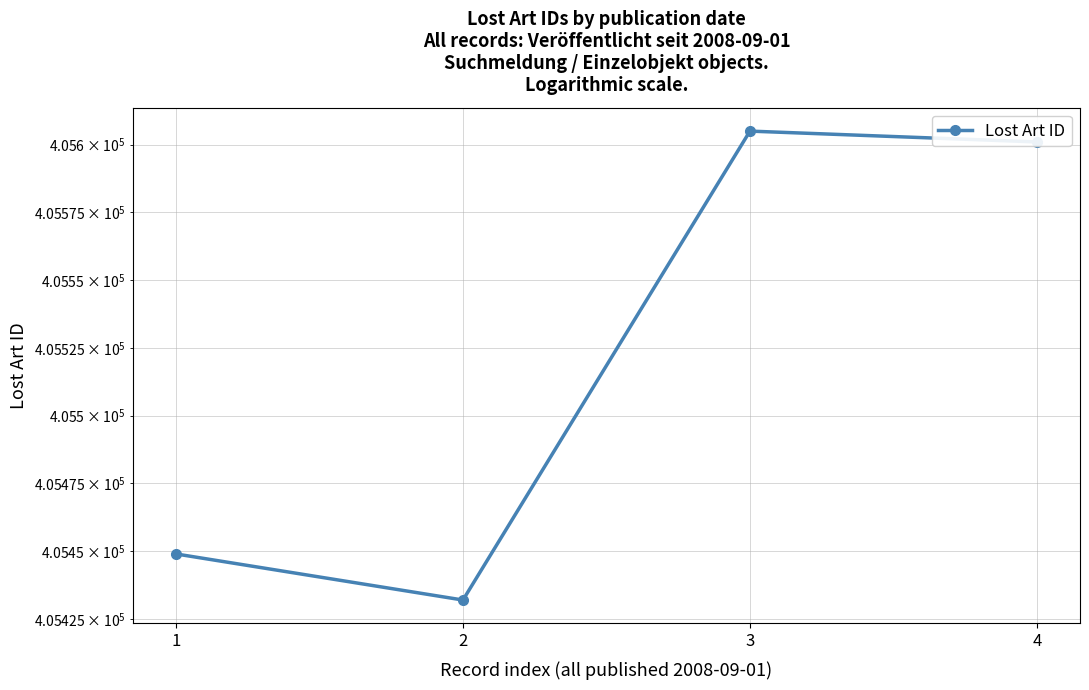

List the labels in order of value, largest first.

3, 4, 1, 2